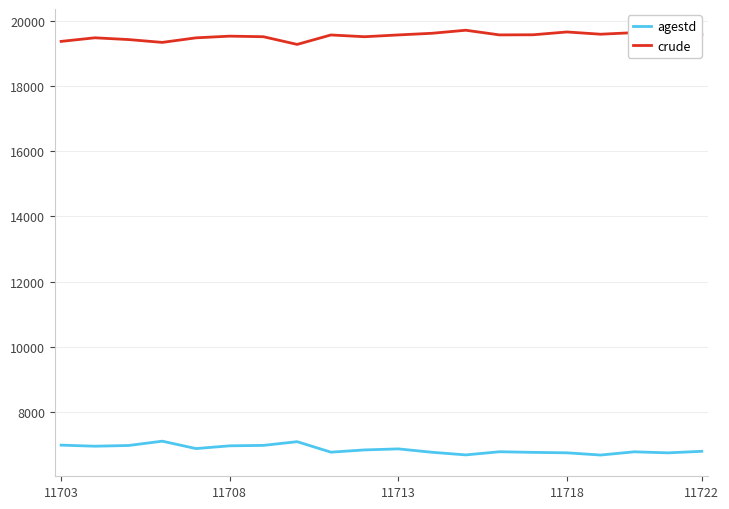

What is the maximum value shown in the chart?

19714